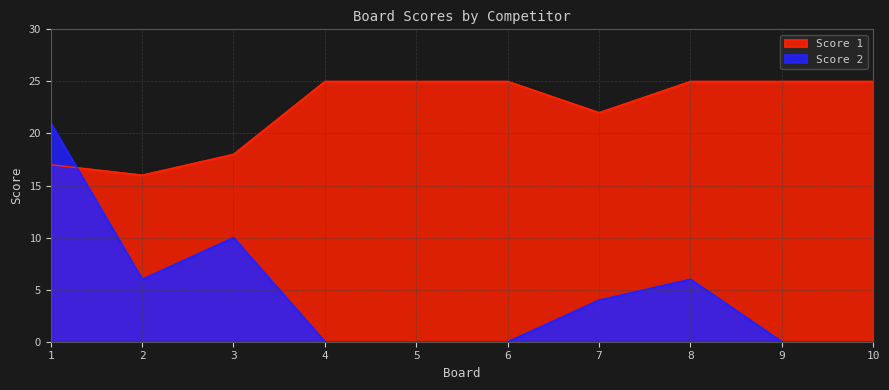

Which has a higher value, 7 or 2?

7